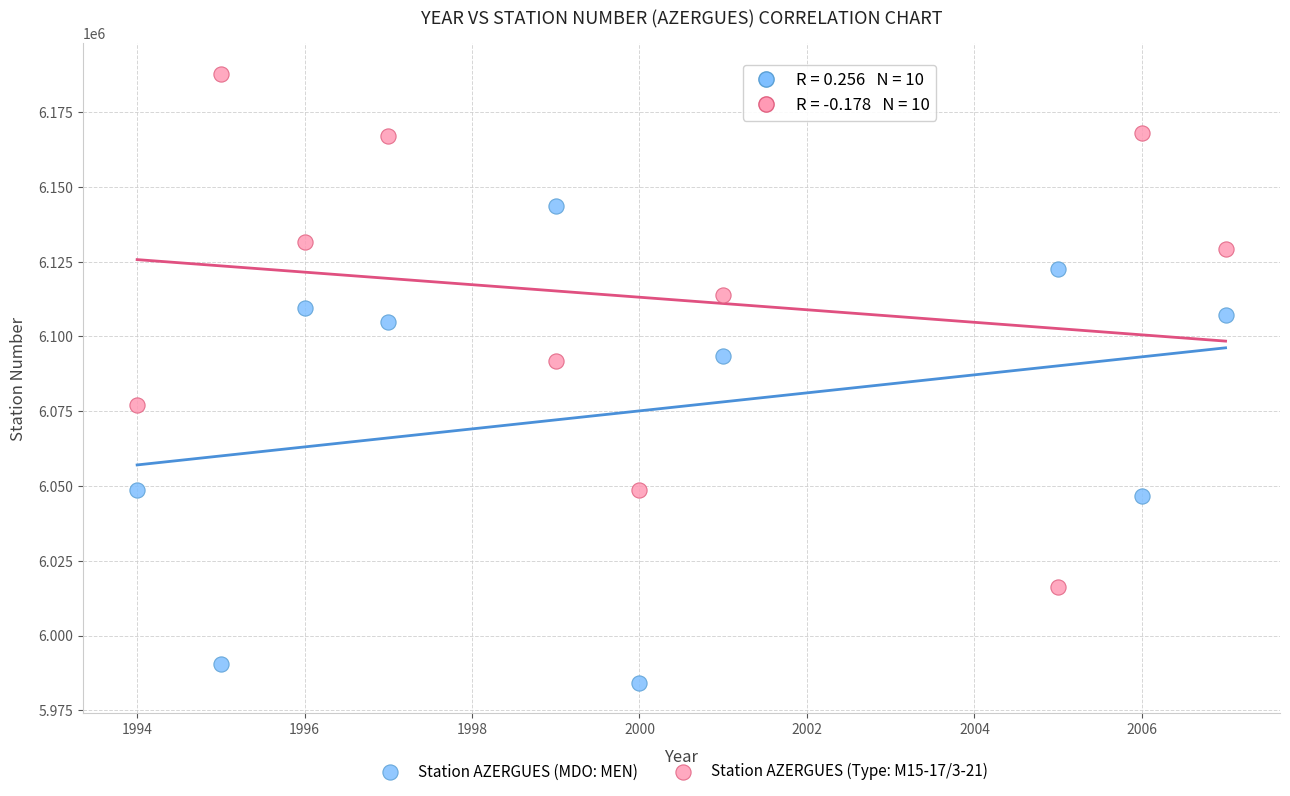

Which series contains the highest Y value?

Station AZERGUES (Type: M15-17/3-21)